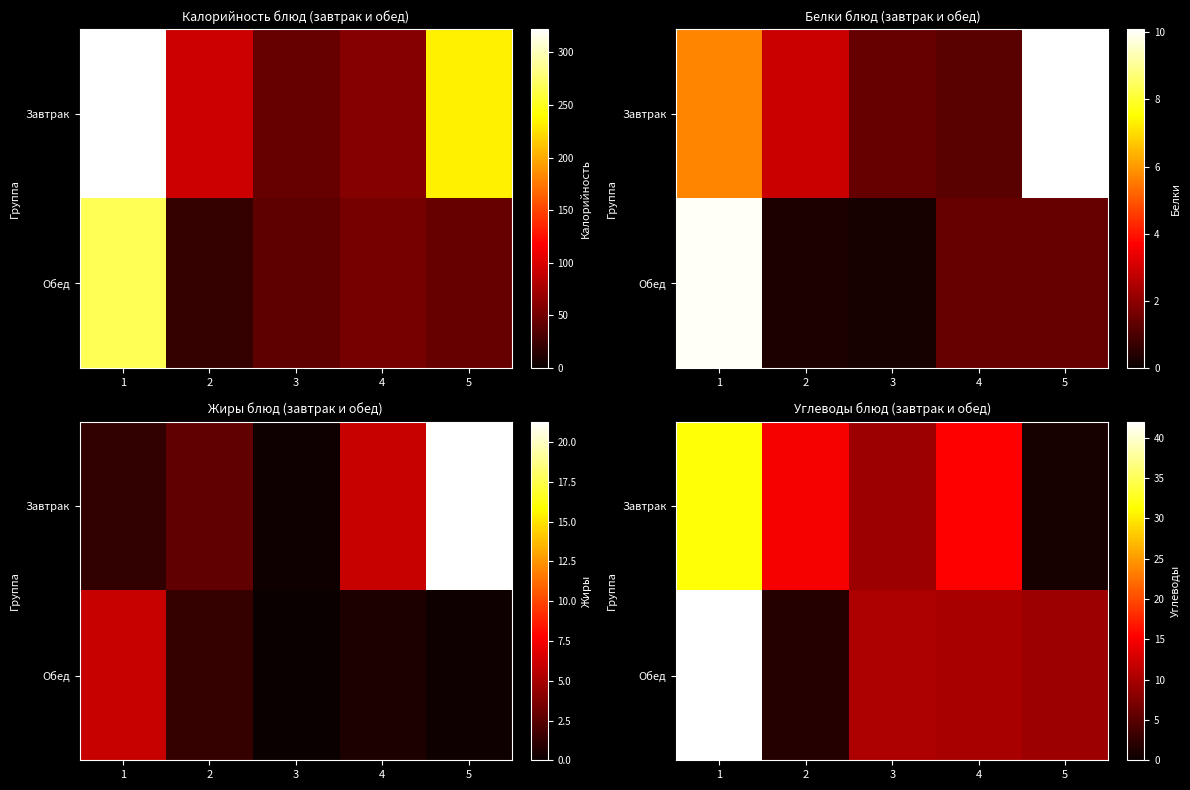

What is the total value across all series at 5?

10.1